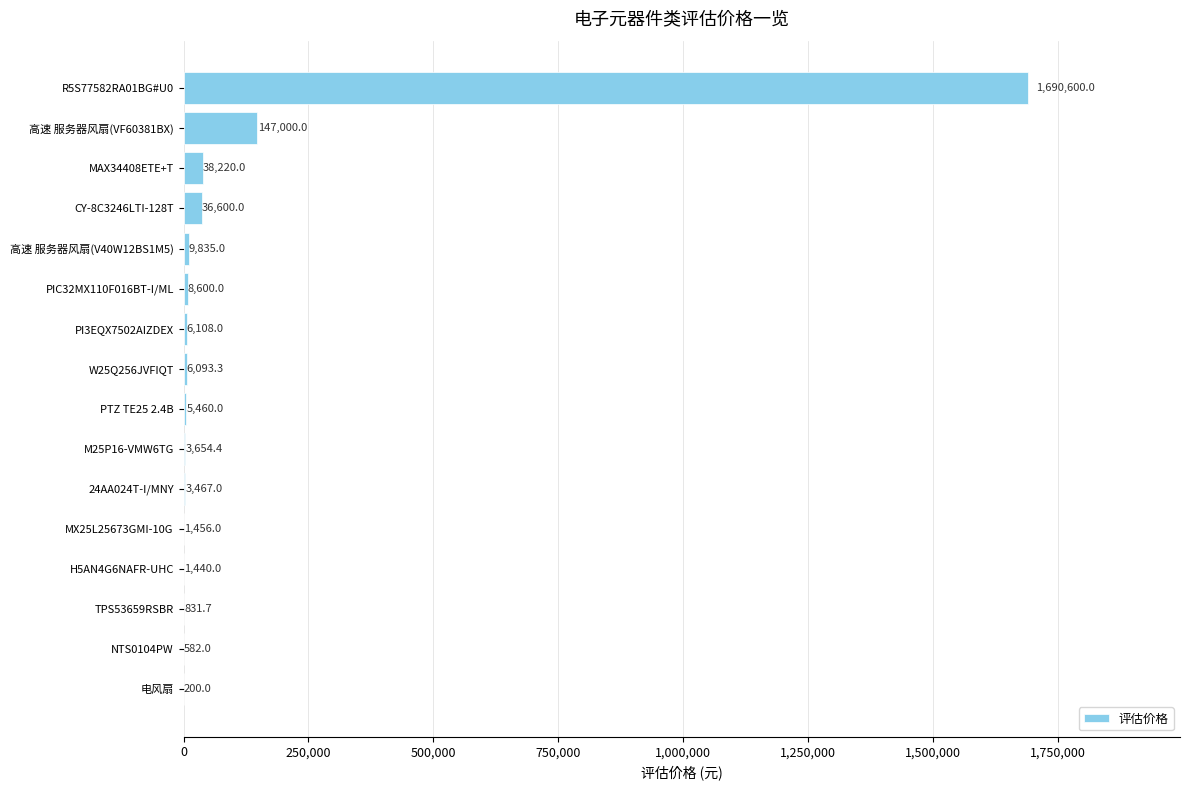

The chart shows a value of 38220.0 at MAX34408ETE+T. True or false?

True